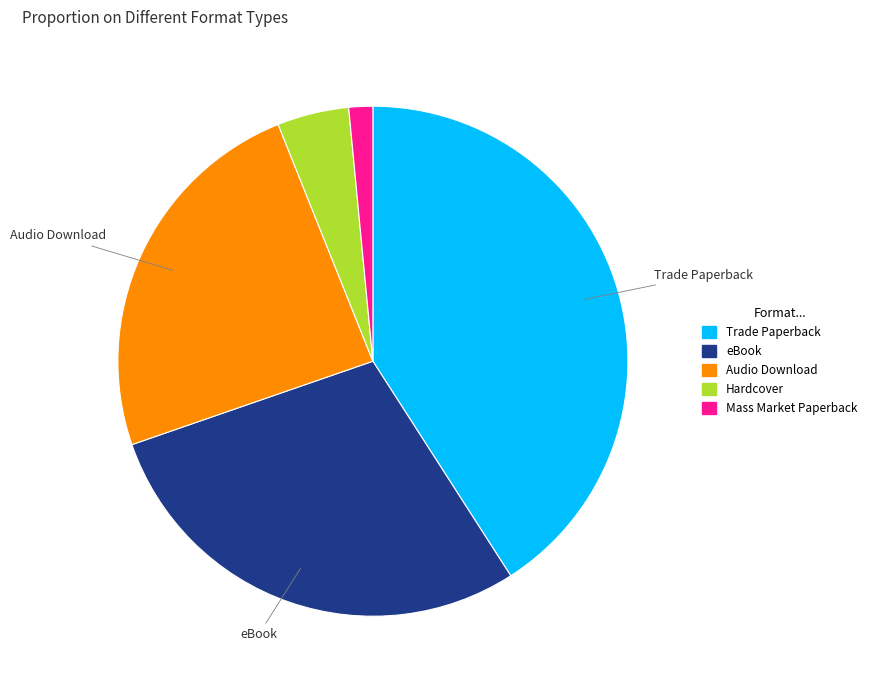

How many slices are in this pie chart?

5